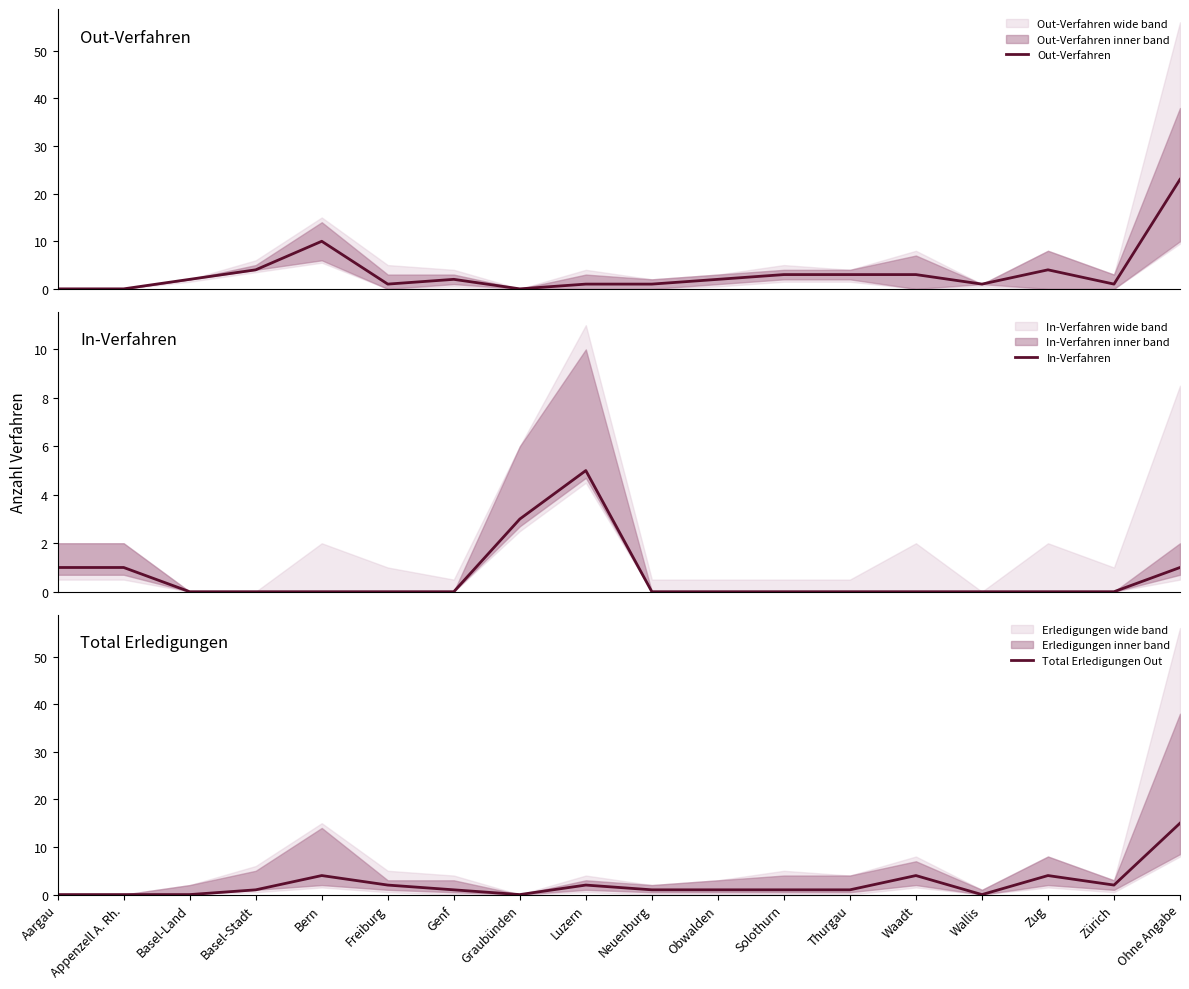

Which series has the largest total across all categories?

Out-Verfahren